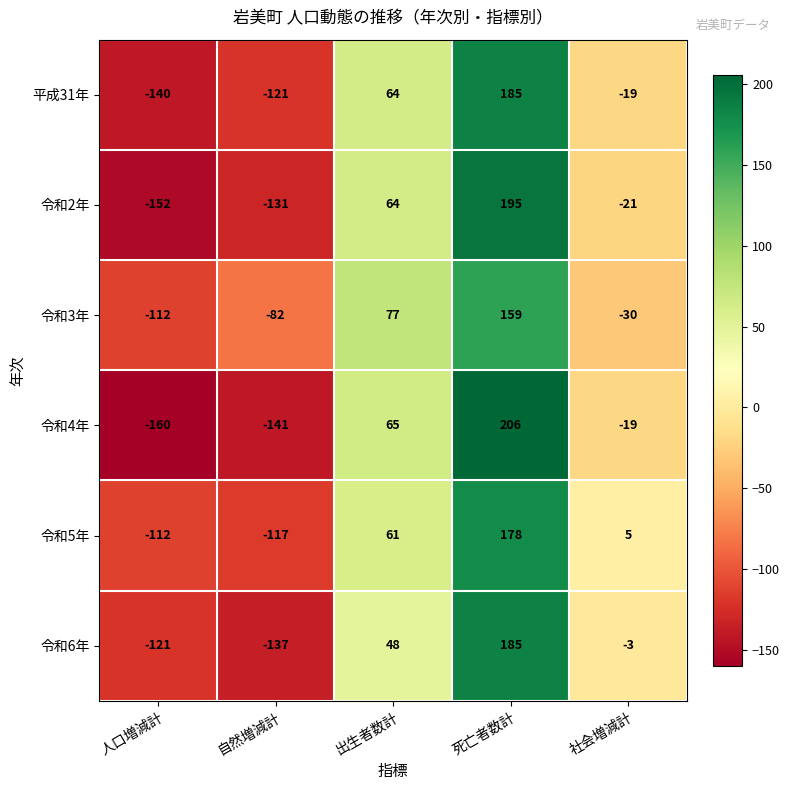

Where does the 令和4年 series first go above -19?

出生者数計